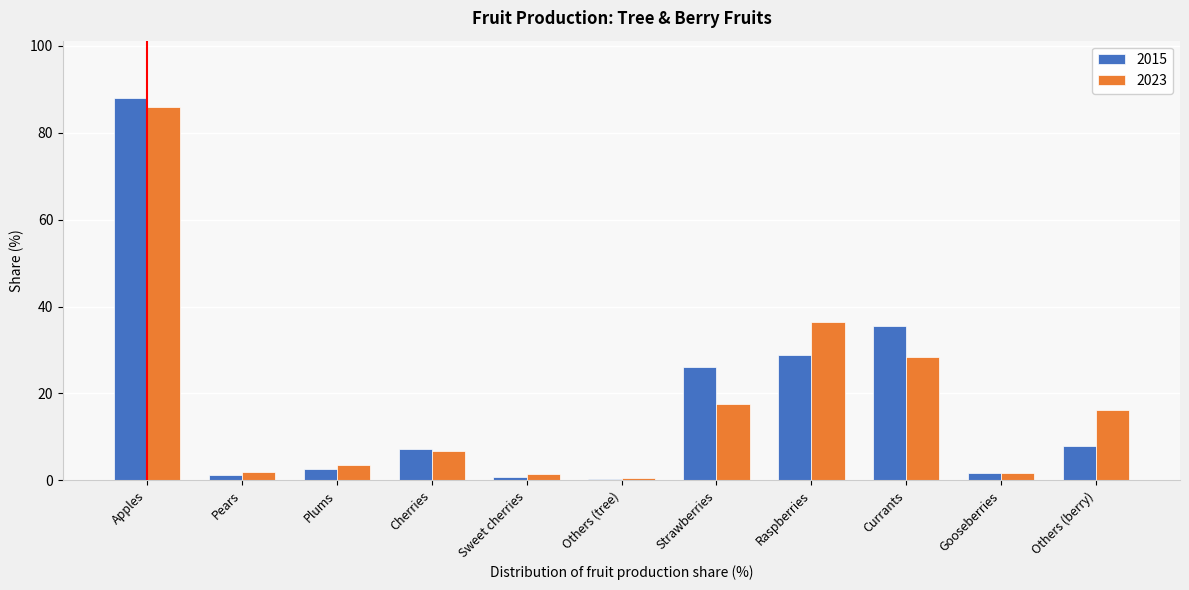

Is the value of 2023 at Cherries greater than the value of 2015 at Gooseberries?

Yes